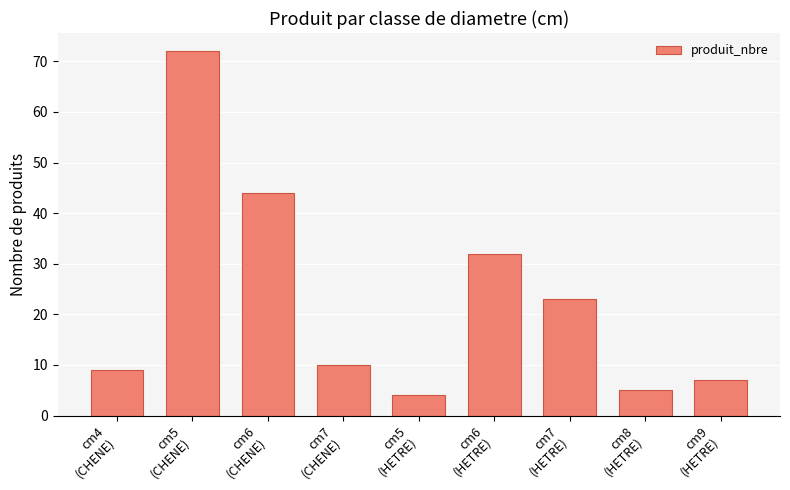

What is the label of the 5th bar from the right?

cm5
(HETRE)